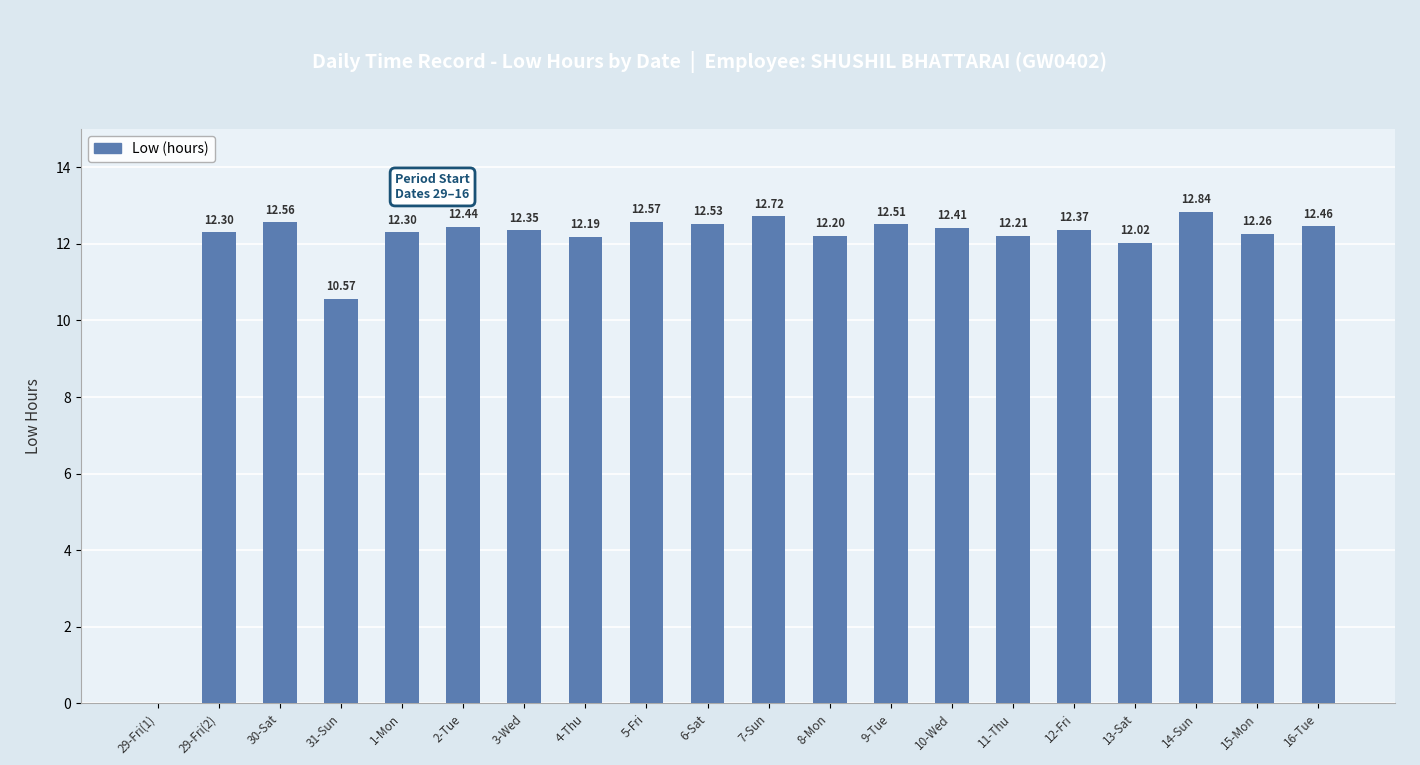

The value at 7-Sun is 12.7. True or false?

True